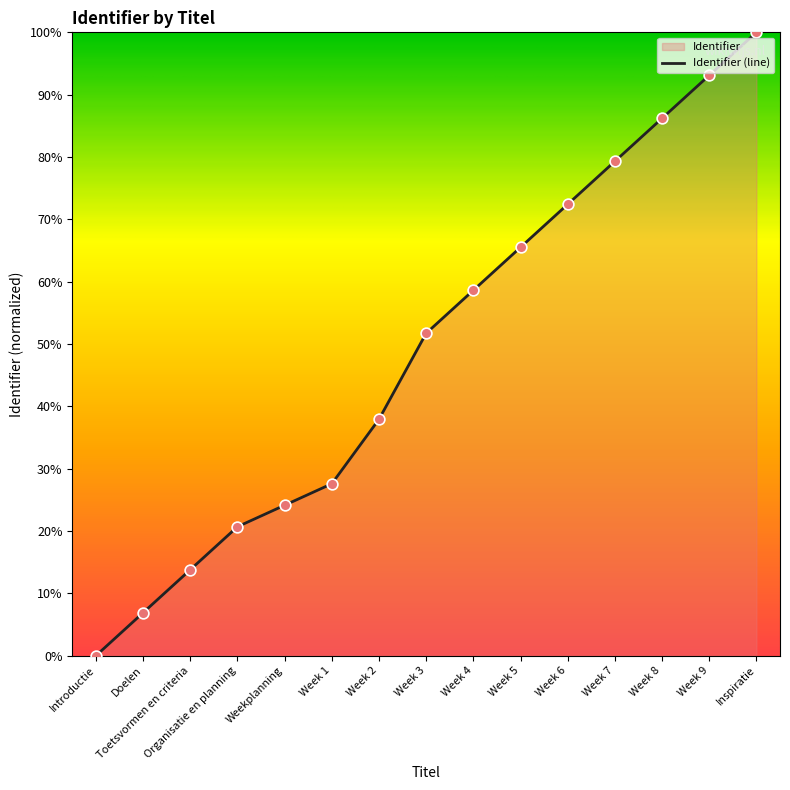

What is the change in value from Organisatie en planning to Week 7?

+58.6